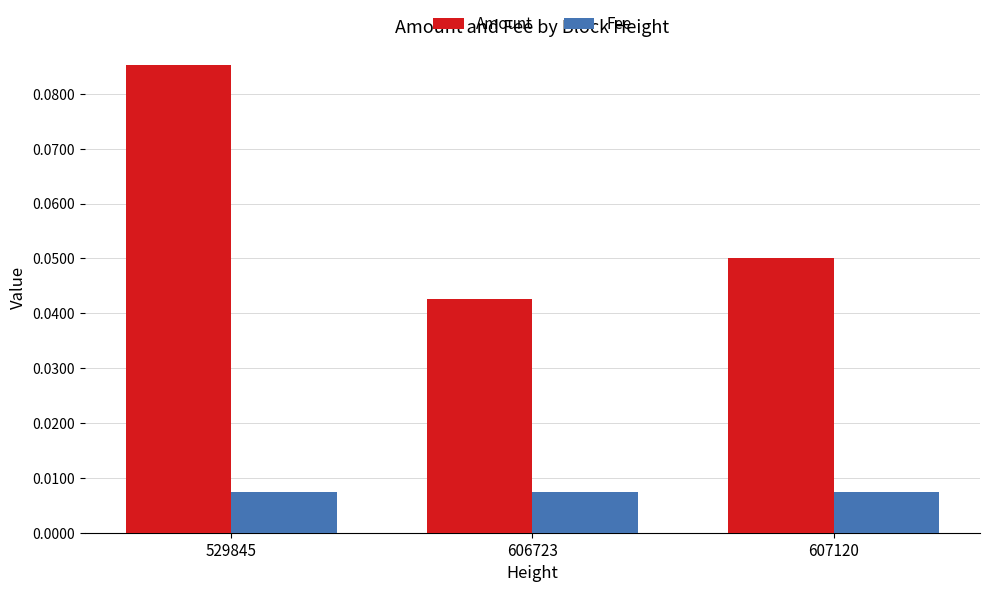

True or false: Amount has a value of 0.1 at 606723.

False